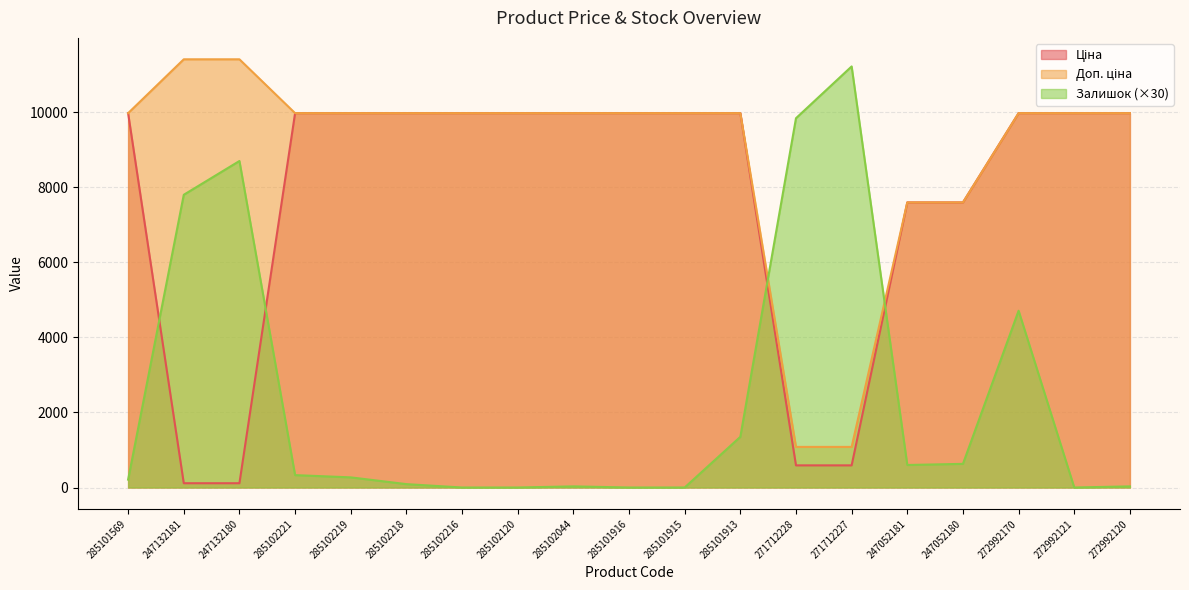

Is it true that Ціна equals 14685.5 at 272992121?

False